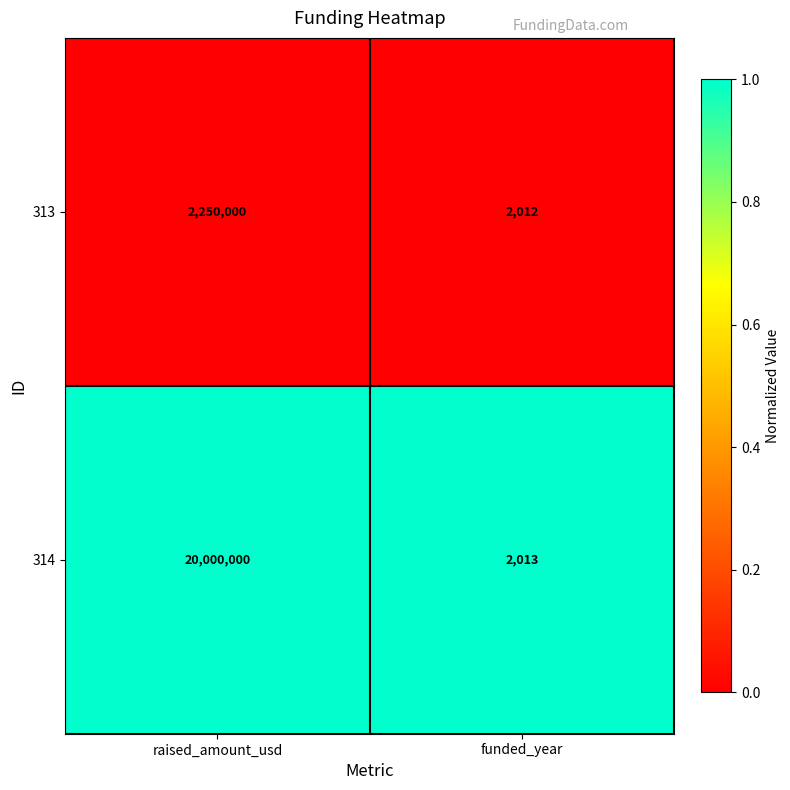

List the series in order of their peak value, highest first.

314, 313